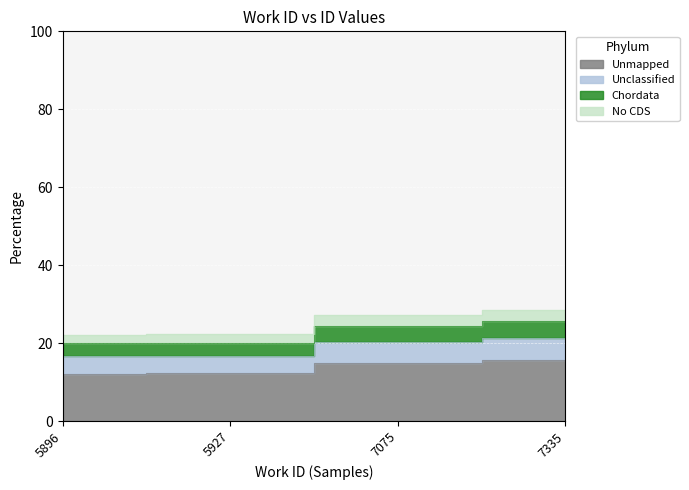

How many values are below 24?

2